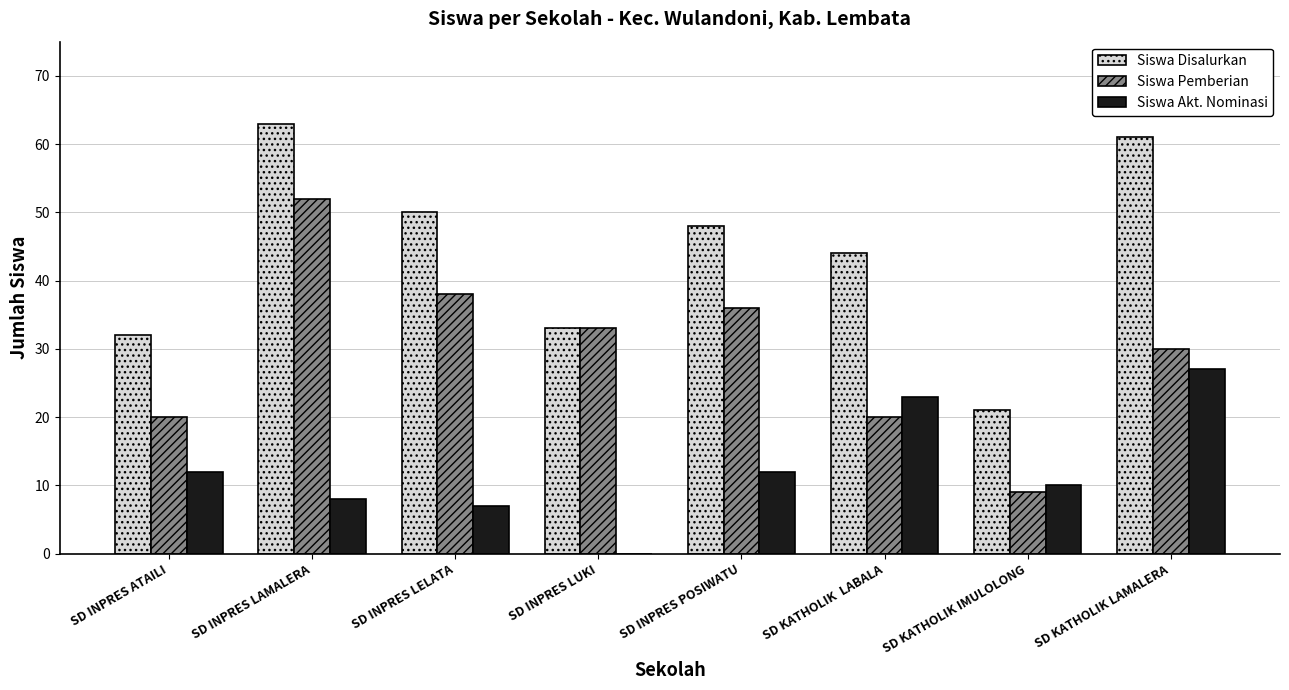

Reading right to left, transcribe all the data shown in this chart.

Siswa Disalurkan: SD KATHOLIK LAMALERA=61	SD KATHOLIK IMULOLONG=21	SD KATHOLIK  LABALA=44	SD INPRES POSIWATU=48	SD INPRES LUKI=33	SD INPRES LELATA=50	SD INPRES LAMALERA=63	SD INPRES ATAILI=32
Siswa Pemberian: SD KATHOLIK LAMALERA=30	SD KATHOLIK IMULOLONG=9	SD KATHOLIK  LABALA=20	SD INPRES POSIWATU=36	SD INPRES LUKI=33	SD INPRES LELATA=38	SD INPRES LAMALERA=52	SD INPRES ATAILI=20
Siswa Akt. Nominasi: SD KATHOLIK LAMALERA=27	SD KATHOLIK IMULOLONG=10	SD KATHOLIK  LABALA=23	SD INPRES POSIWATU=12	SD INPRES LUKI=0	SD INPRES LELATA=7	SD INPRES LAMALERA=8	SD INPRES ATAILI=12